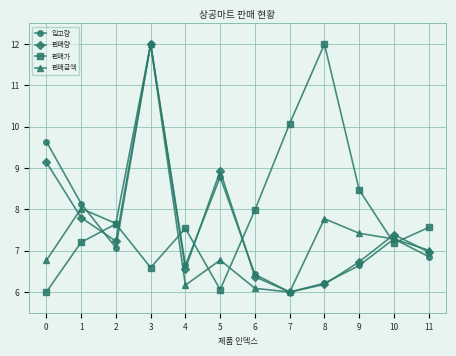

What is the greatest value displayed?

12.0